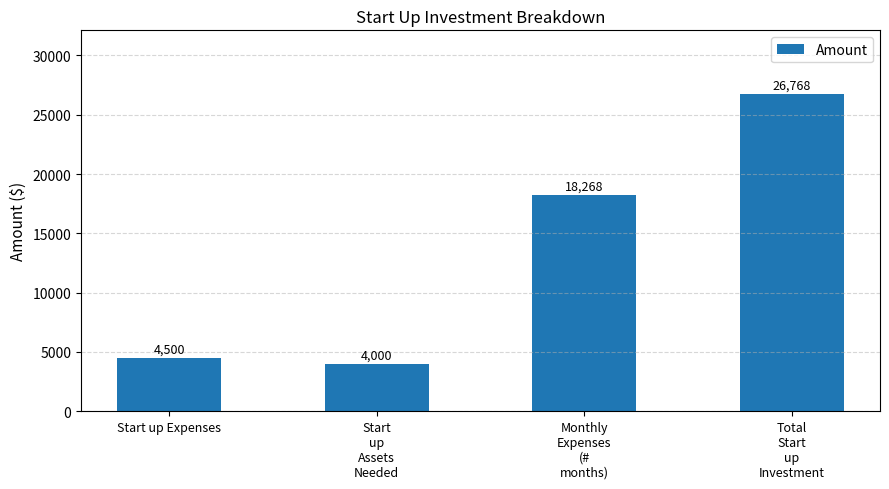

Reading left to right, extract all data points from this chart.

Start up Expenses=4500	Start
up
Assets
Needed=4000	Monthly
Expenses
(#
months)=18268	Total
Start
up
Investment=26768